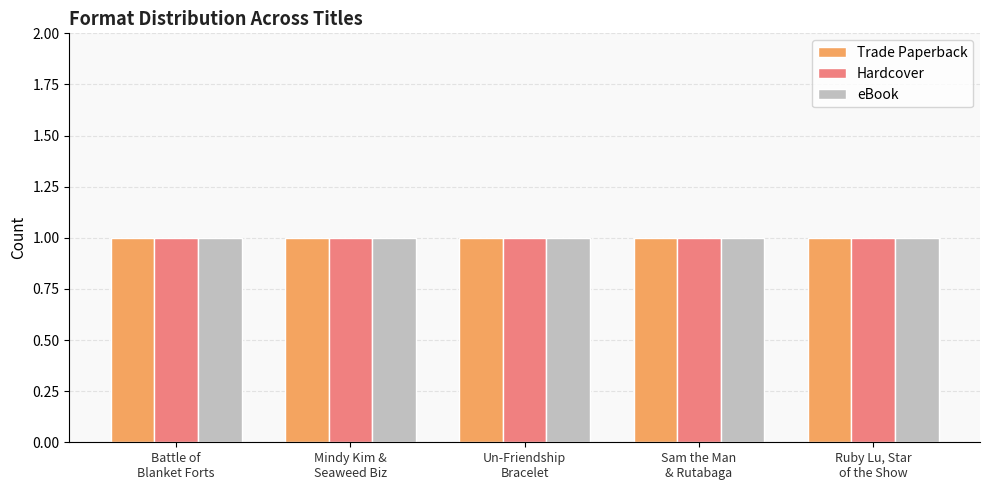

Which label corresponds to the smallest value in the chart?

Ruby Lu, Star of the Show